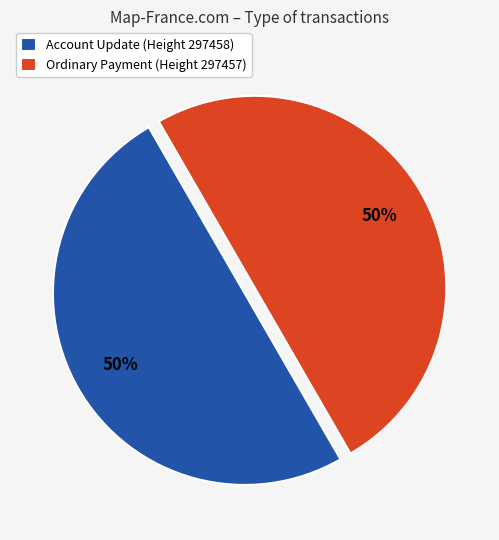

Count the number of slices in the pie.

2